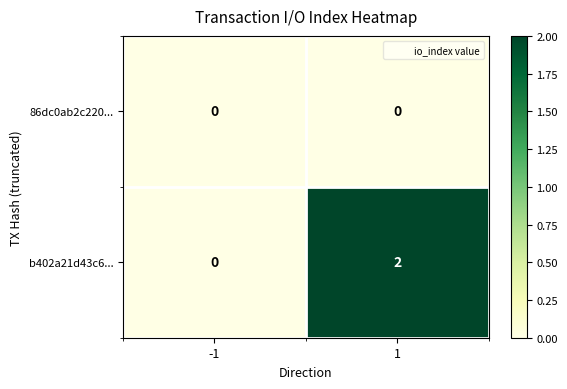

Which series changed the most between -1 and 1?

b402a21d43c6...